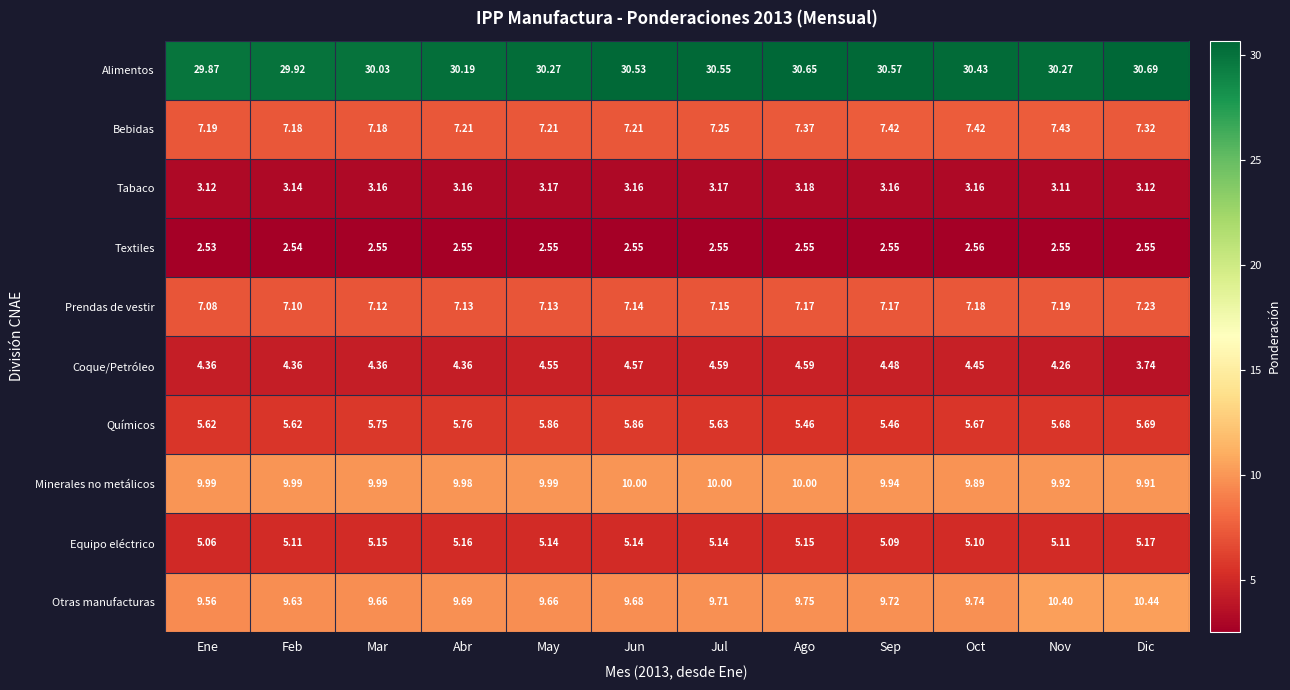

At which category is the sum across all series the highest?

Nov